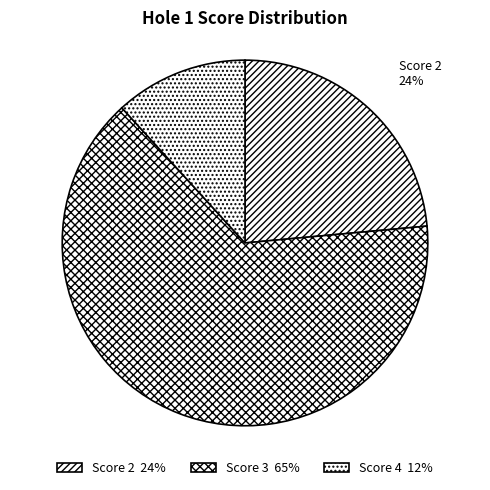

To the nearest percent, what portion does Score 4 represent?

12%